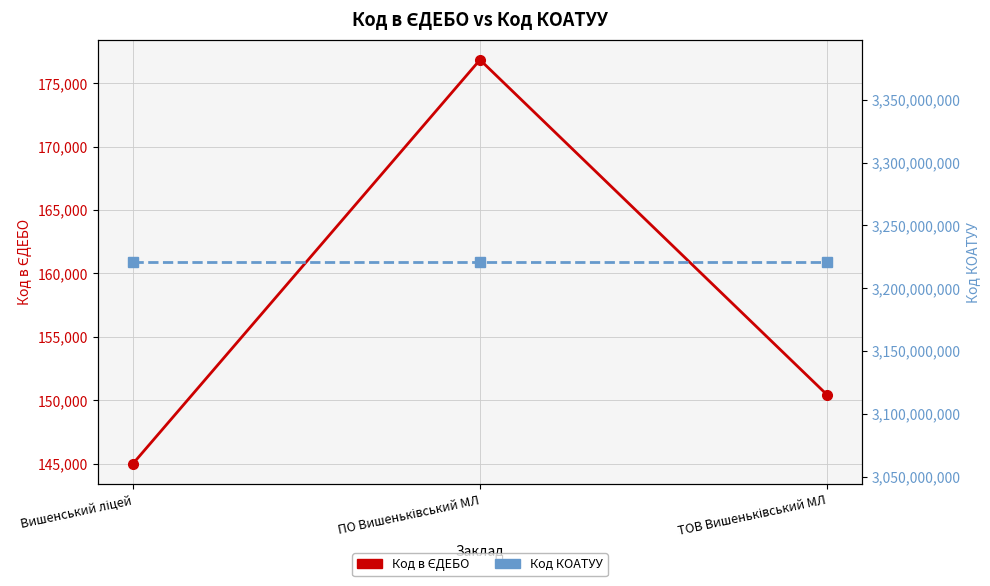

The value of Код КОАТУУ at ПО Вишеньківський МЛ is 4876779877. True or false?

False